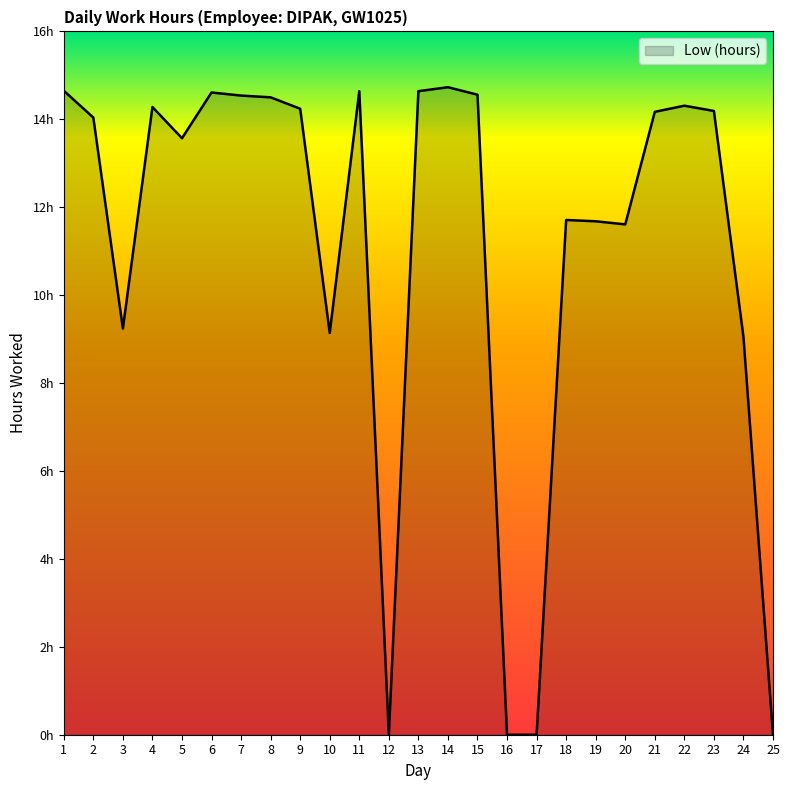

At which label does the data first exceed 14?

1